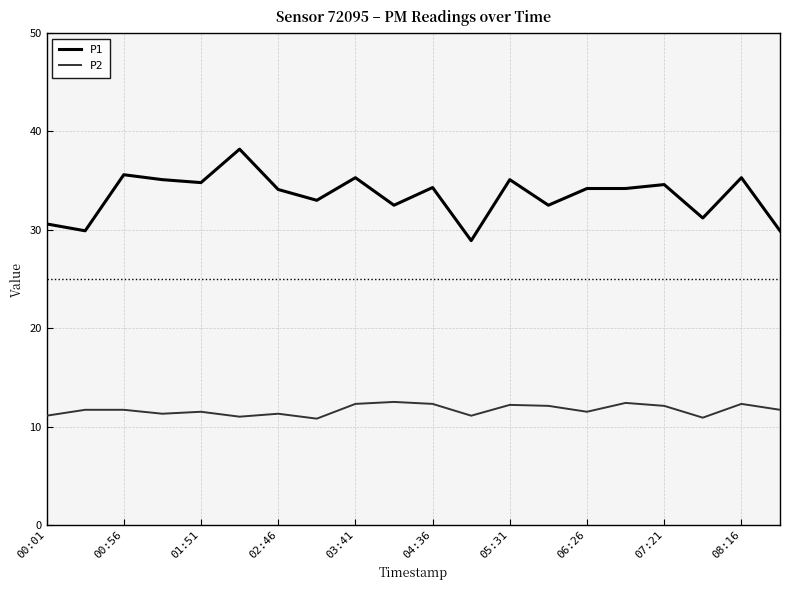

True or false: P1 and P2 intersect in this chart.

False